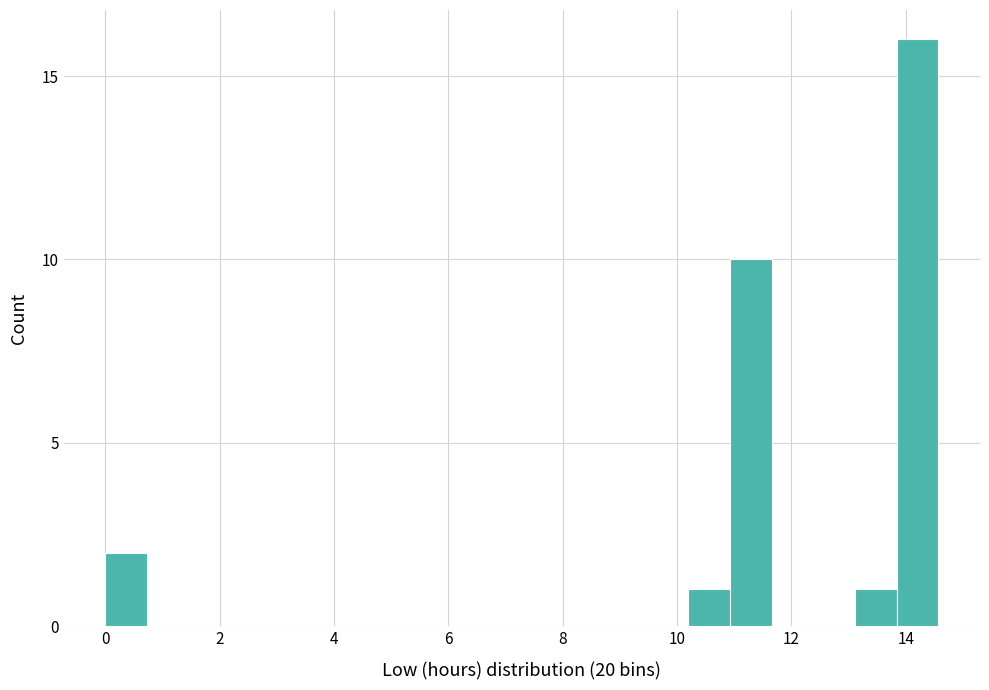

Around what value on the x-axis is the tallest bar? Give the approximate position of its centre, as read against the axis.

14.2